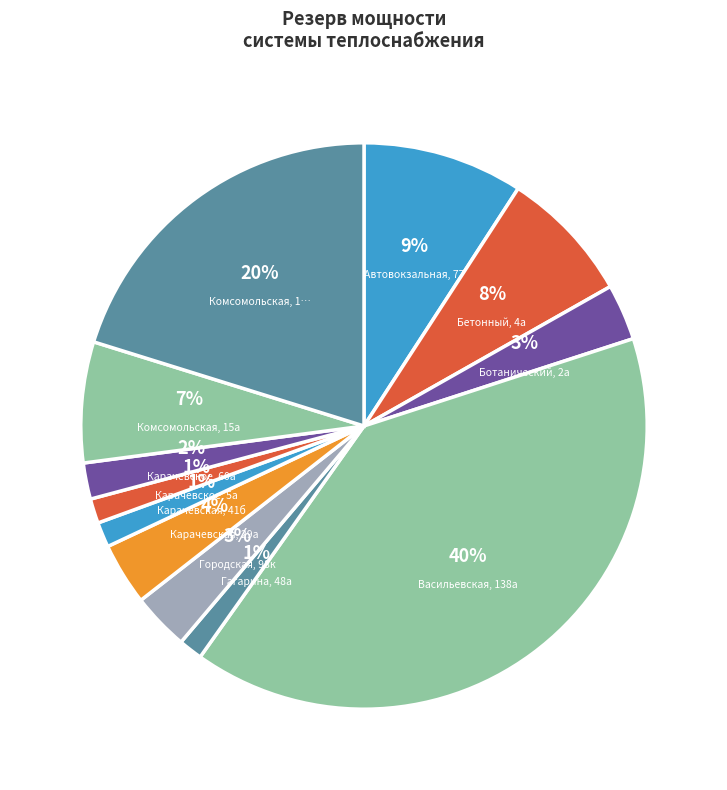

Does Городская, 98к represent more than half of the total?

No